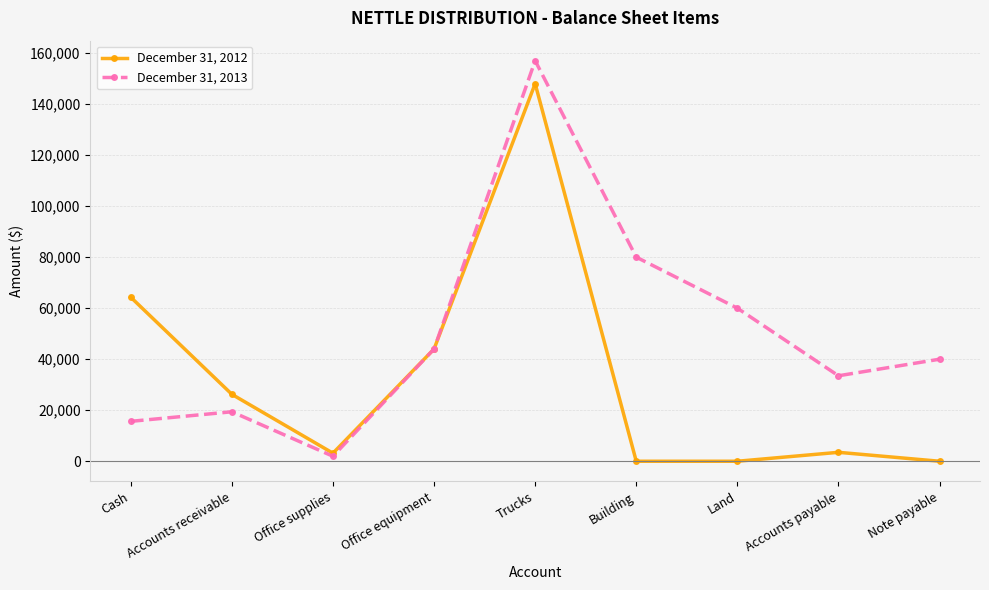

At Land, list the series in order from largest to smallest.

December 31, 2013, December 31, 2012